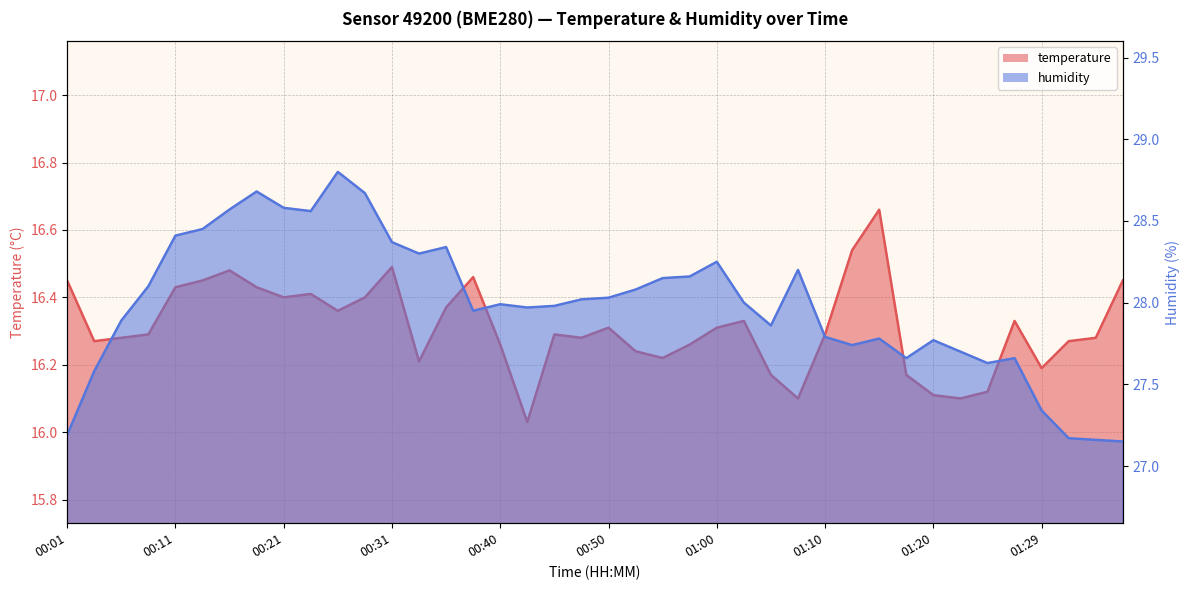

True or false: humidity and temperature cross at least once.

False